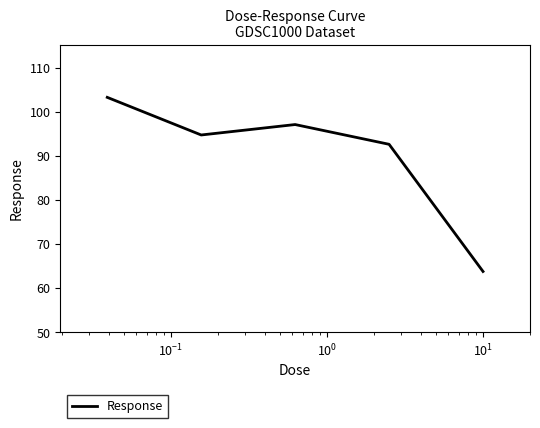

True or false: there are more than 0 points higher than both neighbors.

True